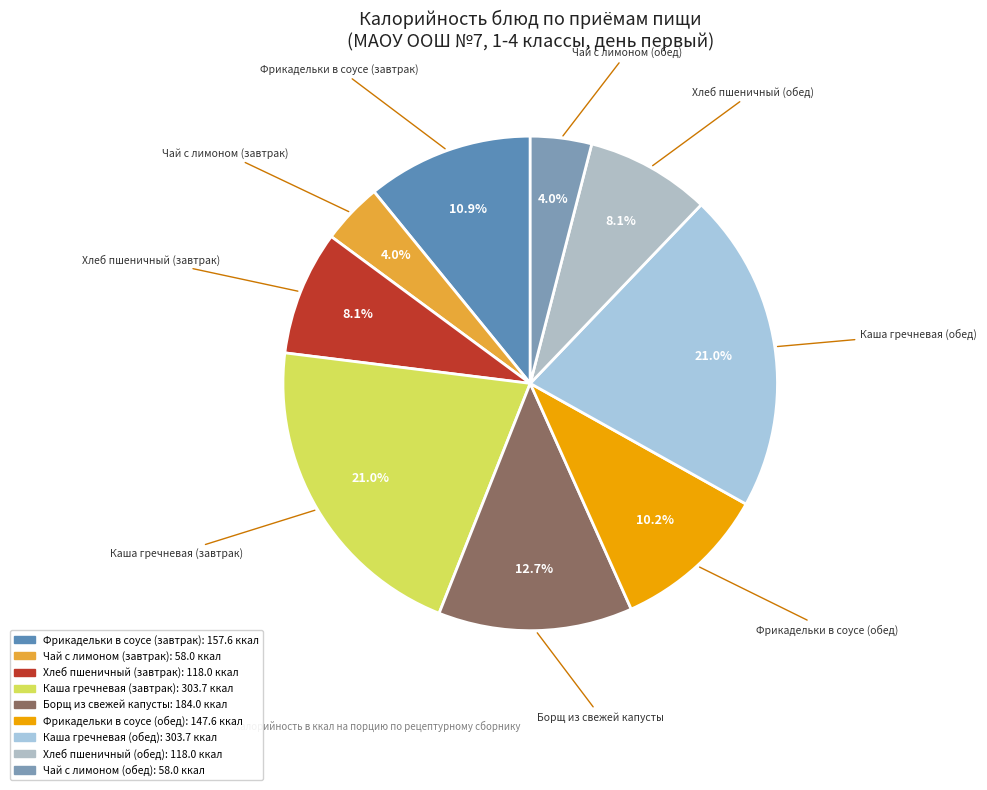

Is Каша гречневая (завтрак) the majority of the pie?

No